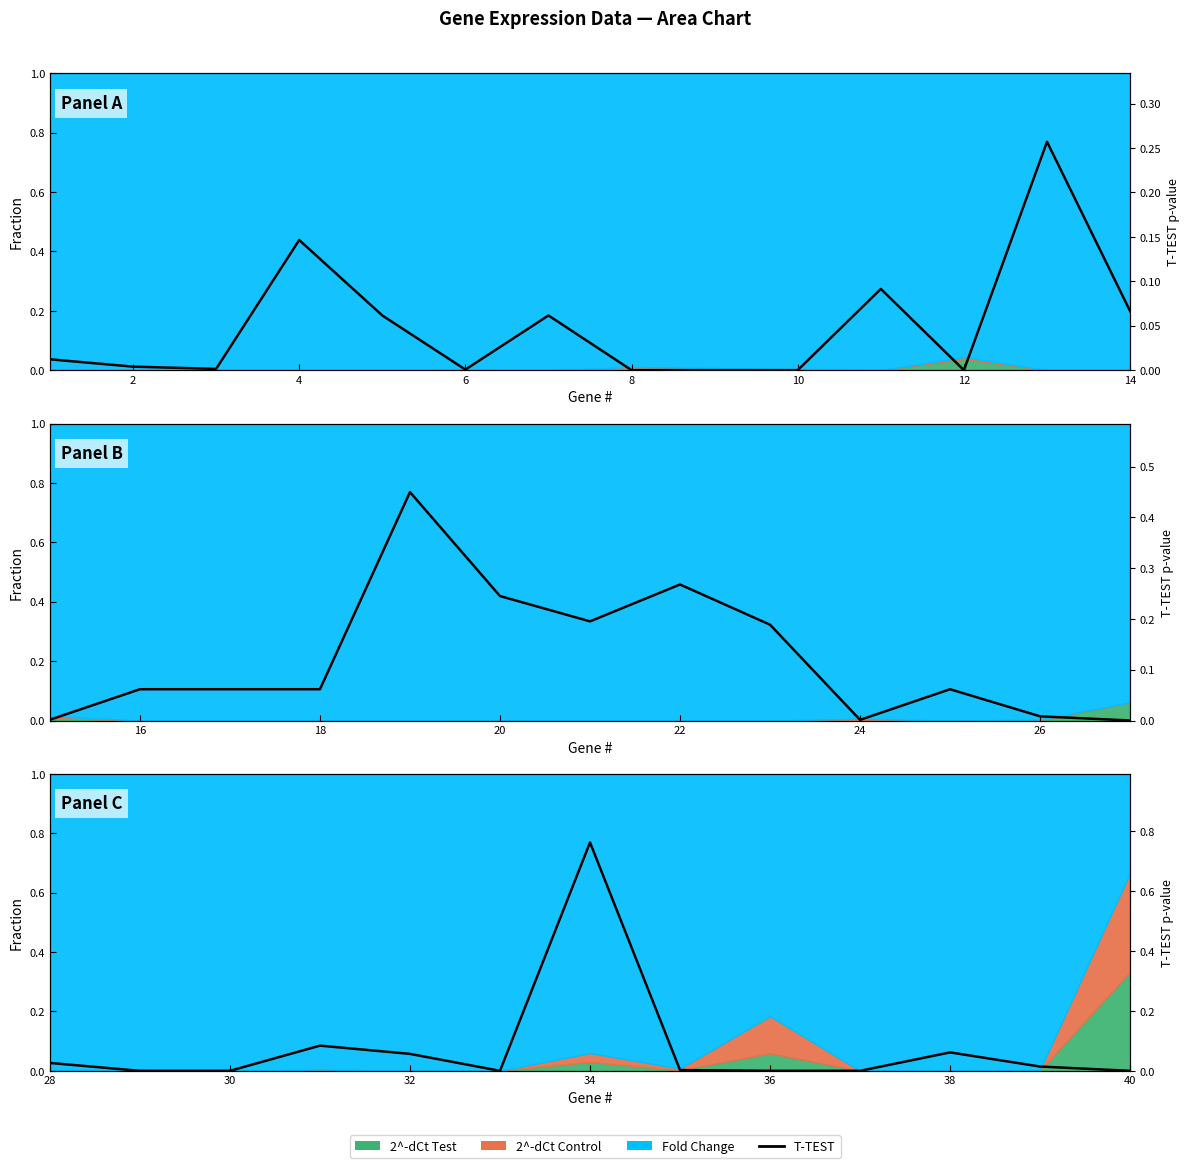

Reading left to right, what are all the values shown in this chart?

0.0	0.0	0.0	0.1	0.1	0.0	0.8	0.0	0.0	0.0	0.1	0.0	0.0